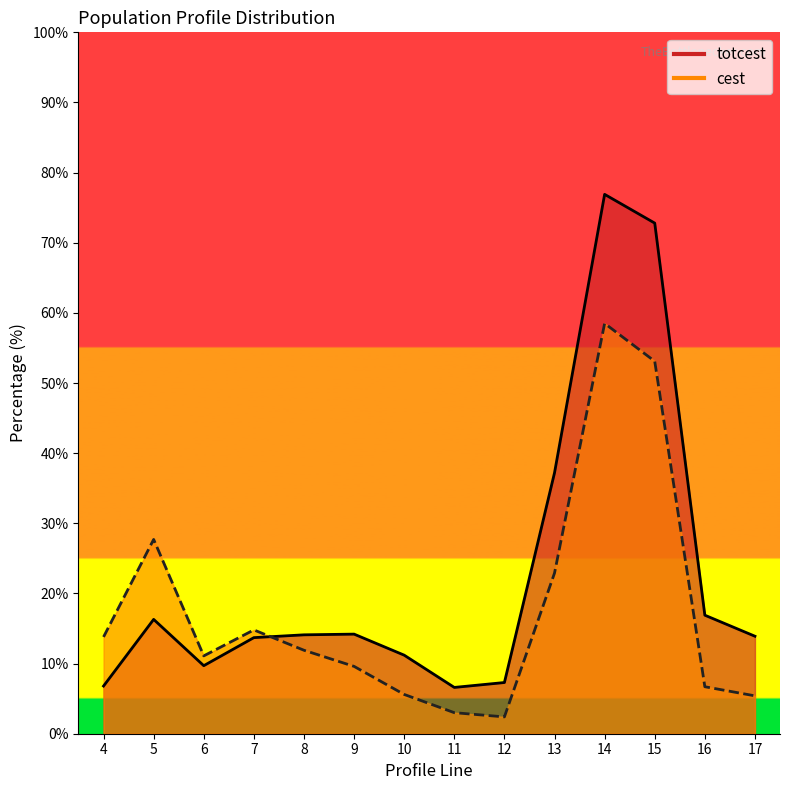

Where is the first local minimum for totcest?

6